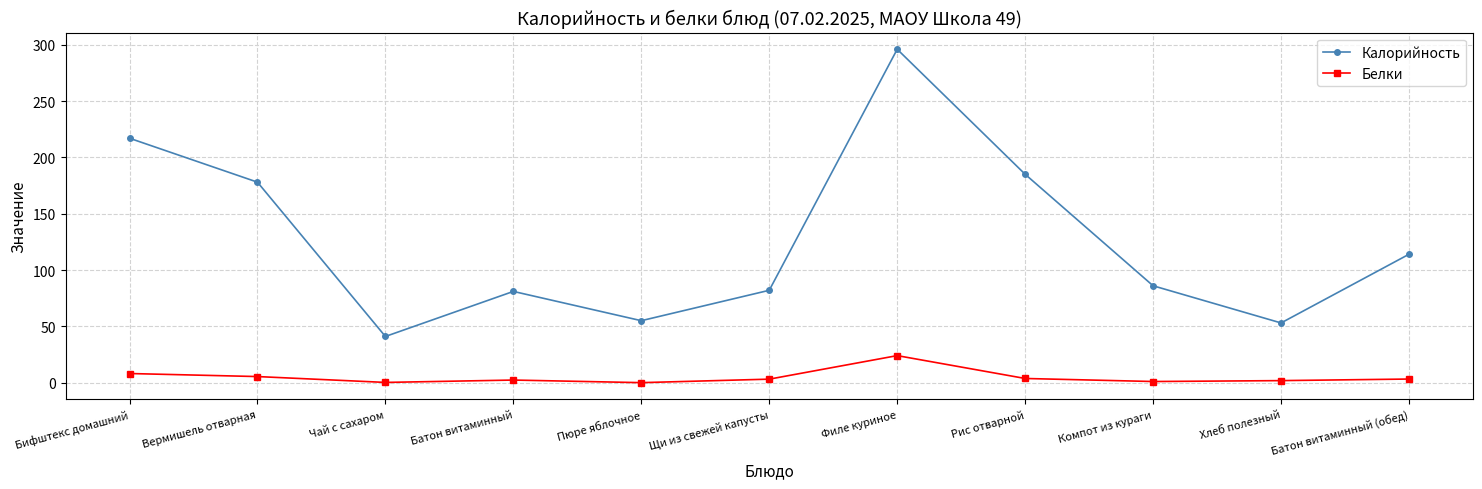

True or false: Калорийность and Белки intersect in this chart.

False